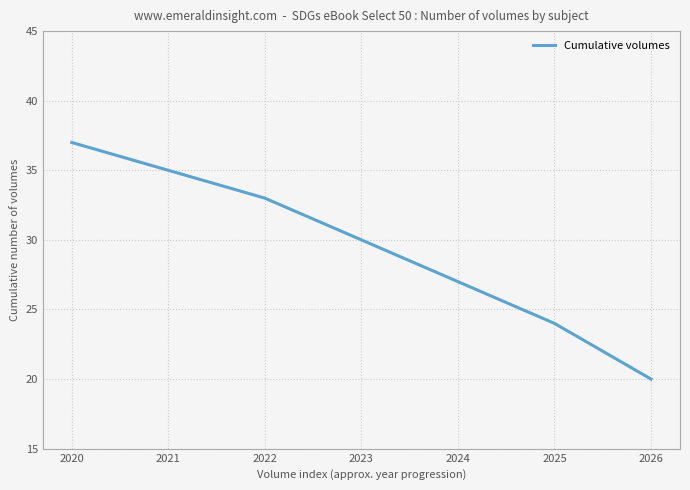

The chart shows a value of 19 at 2022. True or false?

False